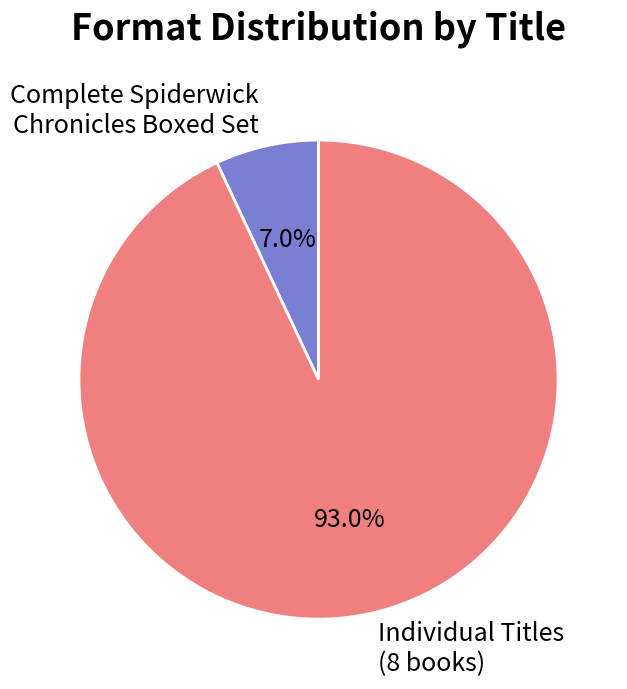

Count the number of slices in the pie.

2